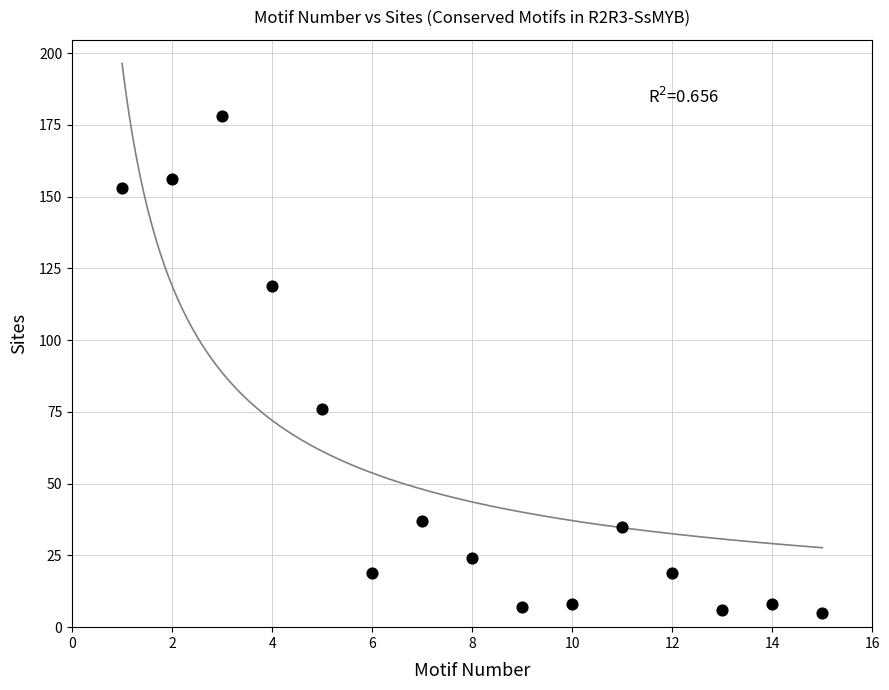

What Y value in the scatter plot is closest to 91?

76